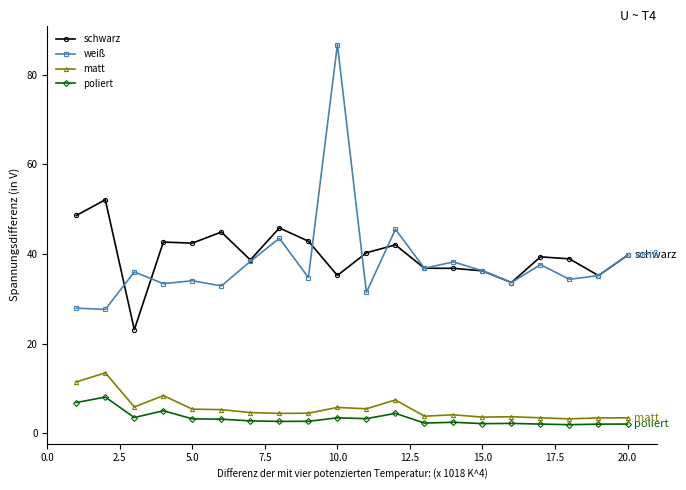

In matt, how many points are higher than both neighbors (excluding endpoints)?

6